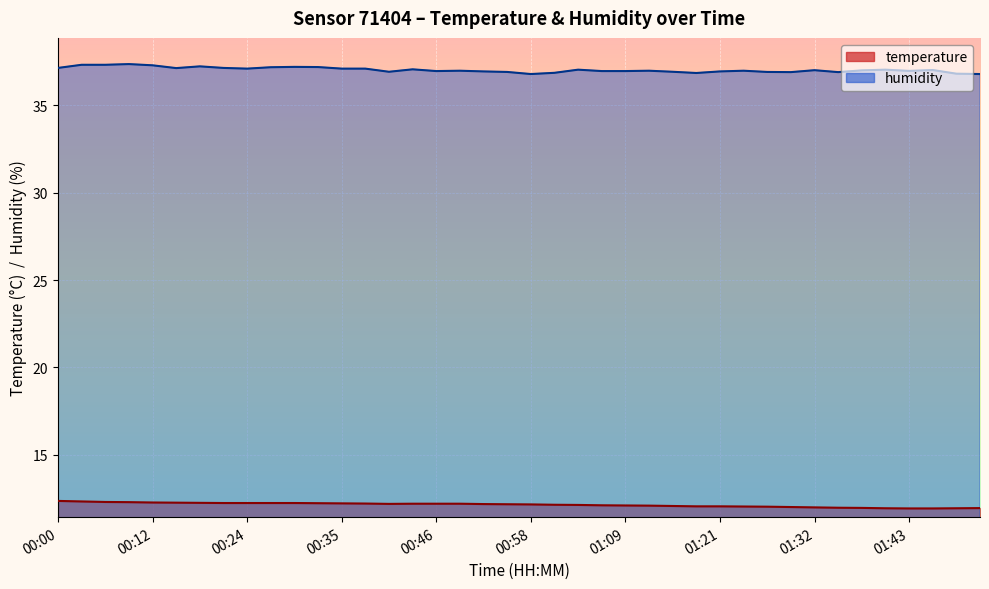

What is the label of the 10th point from the left?

00:26